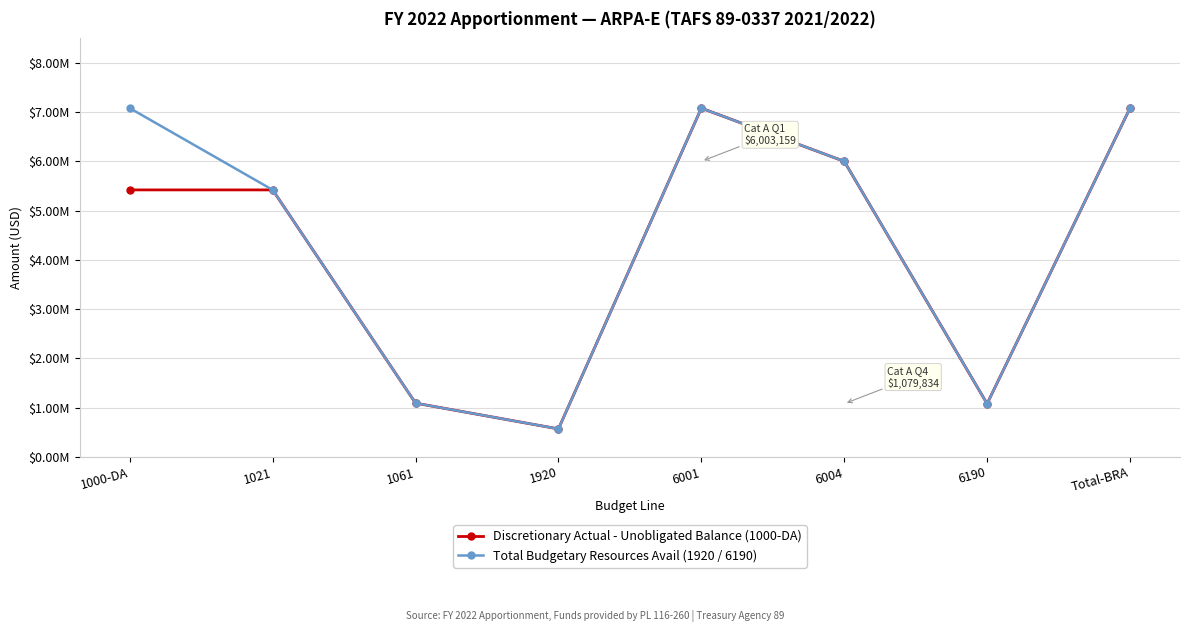

Reading left to right, list all the values displayed in this chart.

Discretionary Actual - Unobligated Balance (1000-DA): 1000-DA=5422869	1021=5422869	1061=1091770	1920=568354	6001=7082993	6004=6003159	6190=1079834	Total-BRA=7082993
Total Budgetary Resources Avail (1920 / 6190): 1000-DA=7082993	1021=5422869	1061=1091770	1920=568354	6001=7082993	6004=6003159	6190=1079834	Total-BRA=7082993